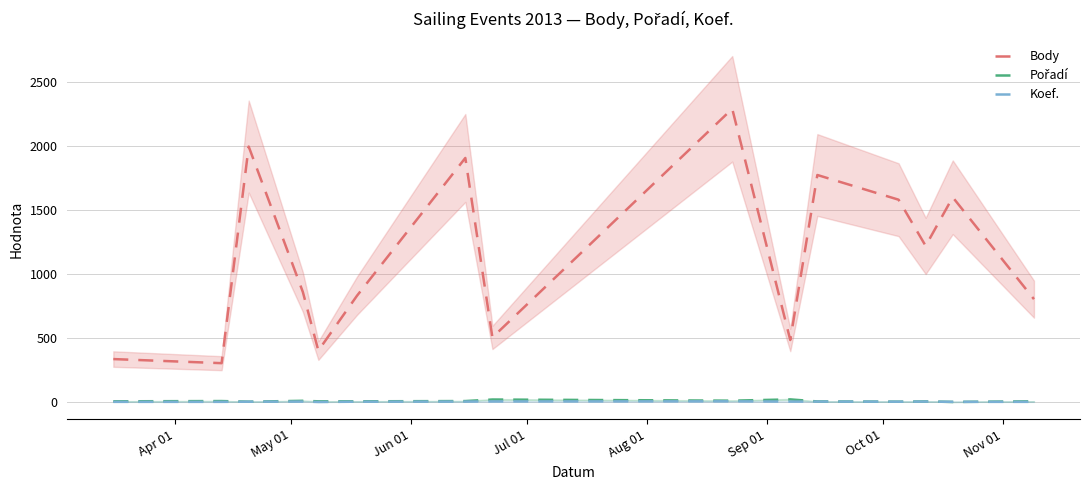

Reading left to right, list all the values displayed in this chart.

Body: 336	304	1996	860	402	831	1907	505	2291	485	1774	1581	1220	1600	804
Pořadí: 6	8	3	10	6	6	8	20	11	21	5	3	5	1	6
Koef.: 2	2	3	4	1	3	4	5	6	4	4	3	4	2	2